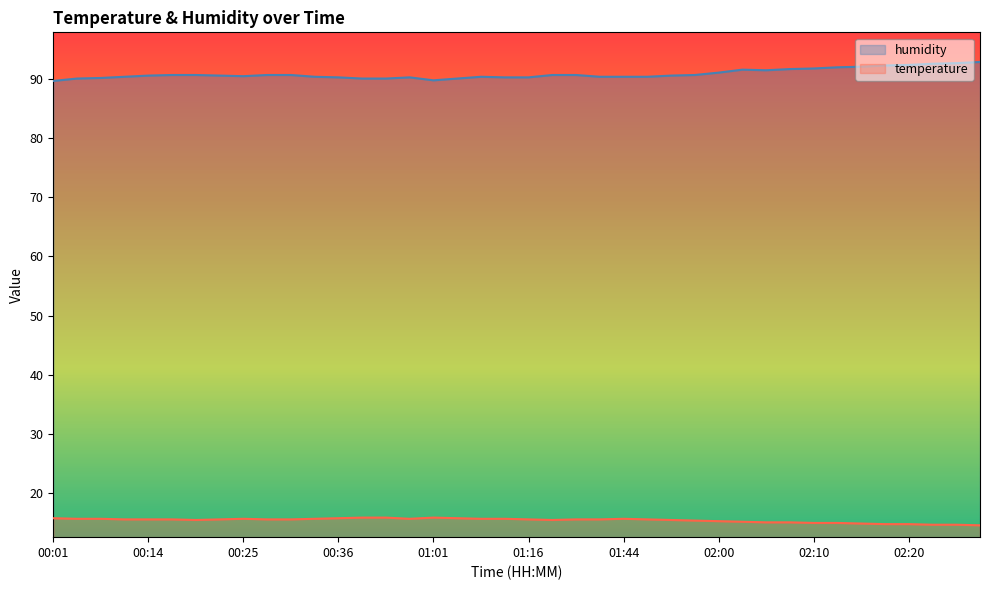

Reading left to right, transcribe all the data shown in this chart.

temperature: 00:01=15.8	00:04=15.7	00:06=15.7	00:12=15.6	00:14=15.6	00:17=15.6	00:20=15.5	00:22=15.6	00:25=15.7	00:28=15.6	00:30=15.6	00:33=15.7	00:36=15.8	00:38=15.9	00:41=15.9	00:50=15.7	01:01=15.9	01:07=15.8	01:10=15.7	01:13=15.7	01:16=15.6	01:30=15.5	01:36=15.6	01:38=15.6	01:44=15.7	01:52=15.6	01:55=15.5	01:58=15.4	02:00=15.3	02:03=15.2	02:05=15.1	02:08=15.1	02:10=15.0	02:13=15.0	02:15=14.9	02:18=14.8	02:20=14.8	02:23=14.7	02:26=14.7	02:28=14.6
humidity: 00:01=89.6	00:04=90.0	00:06=90.1	00:12=90.3	00:14=90.5	00:17=90.6	00:20=90.6	00:22=90.5	00:25=90.4	00:28=90.6	00:30=90.6	00:33=90.3	00:36=90.2	00:38=90.0	00:41=90.0	00:50=90.2	01:01=89.7	01:07=90.0	01:10=90.3	01:13=90.2	01:16=90.2	01:30=90.6	01:36=90.6	01:38=90.3	01:44=90.3	01:52=90.3	01:55=90.5	01:58=90.6	02:00=91.0	02:03=91.5	02:05=91.4	02:08=91.6	02:10=91.7	02:13=91.9	02:15=92.0	02:18=92.2	02:20=92.3	02:23=92.5	02:26=92.6	02:28=92.8